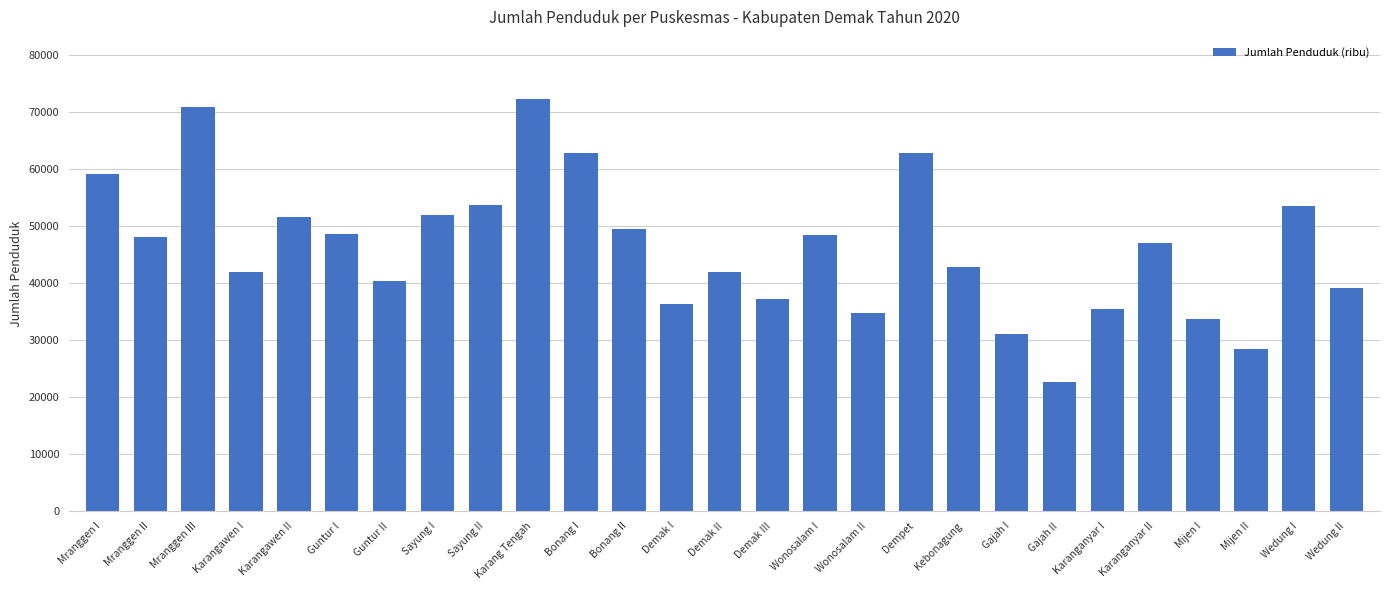

What is the change in value from Mijen I to Wedung I?

+19807